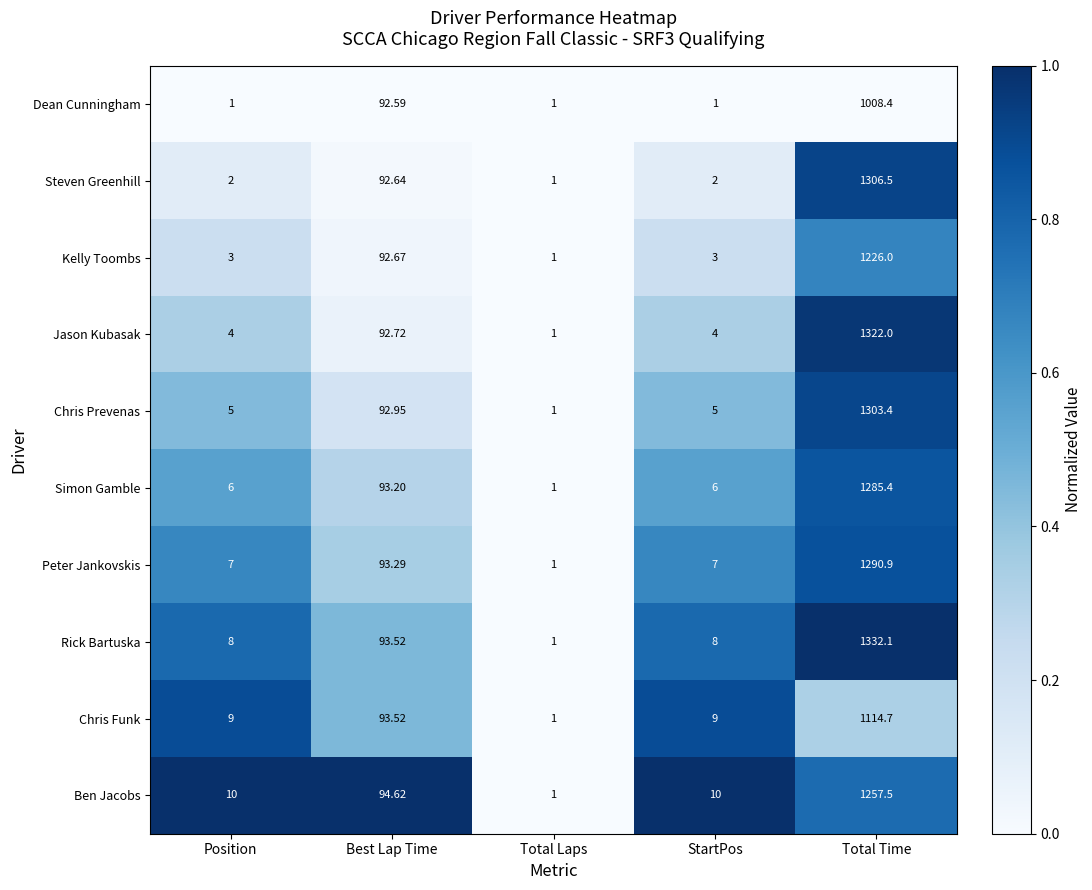

At which label is Jason Kubasak closest to 661?

Best Lap Time